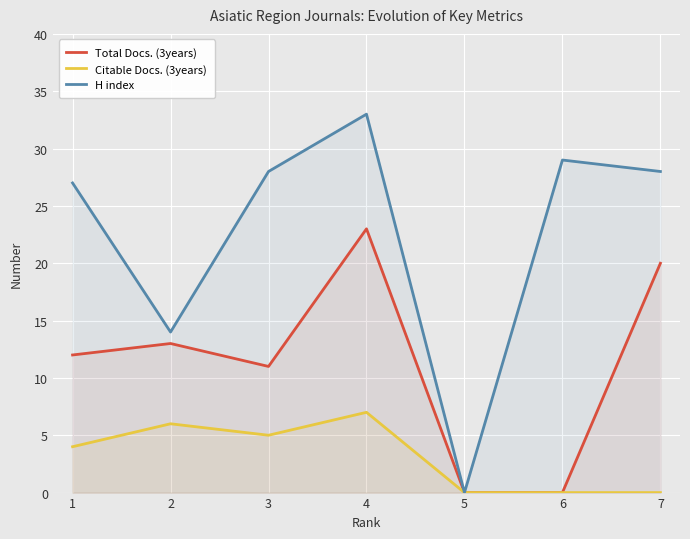

Reading left to right, what are all the values shown in this chart?

Total Docs. (3years): 1=12	2=13	3=11	4=23	5=0	6=0	7=20
Citable Docs. (3years): 1=4	2=6	3=5	4=7	5=0	6=0	7=0
H index: 1=27	2=14	3=28	4=33	5=0	6=29	7=28